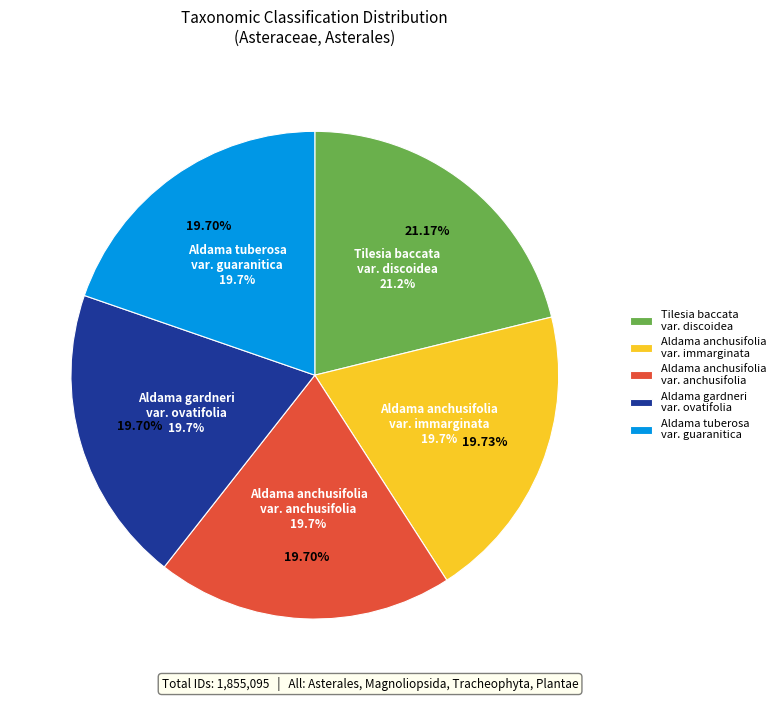

Rank the categories by value from lowest to highest.

Aldama anchusifolia var. anchusifolia, Aldama tuberosa var. guaranitica, Aldama gardneri var. ovatifolia, Aldama anchusifolia var. immarginata, Tilesia baccata var. discoidea